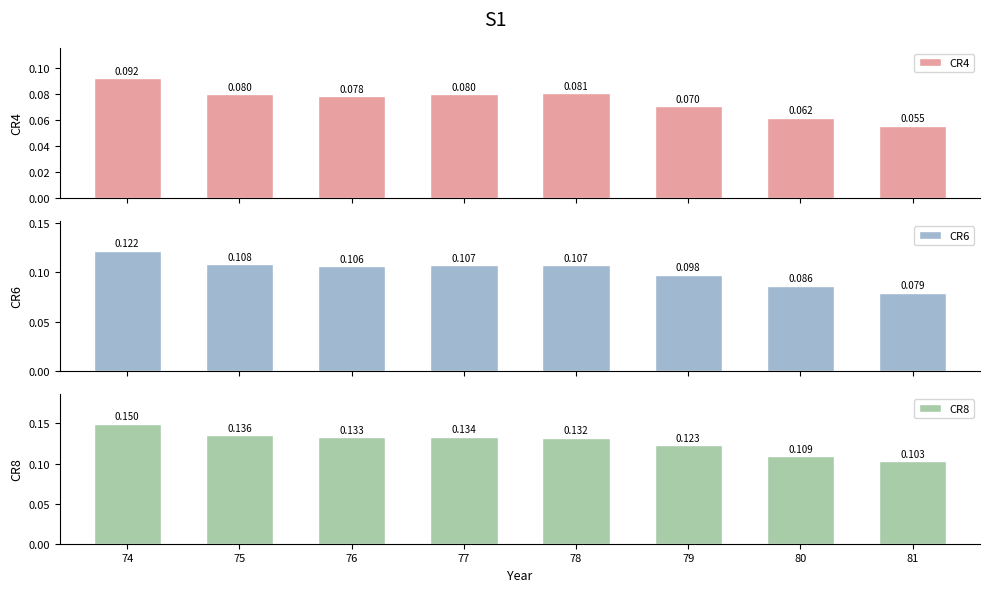

Where is CR4 nearest to the value 0?

81